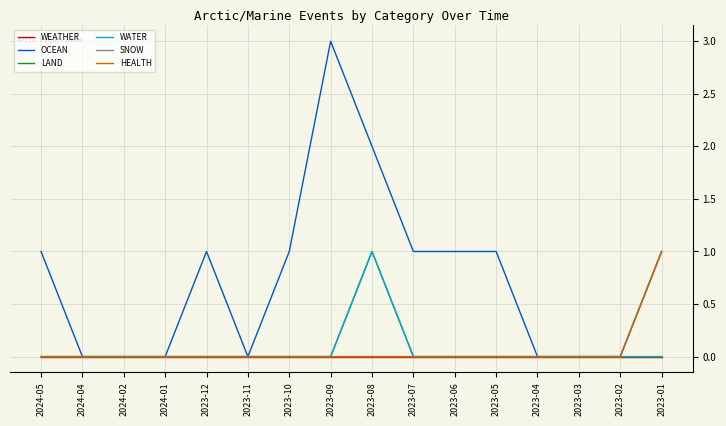

How many lines are shown in the chart?

6